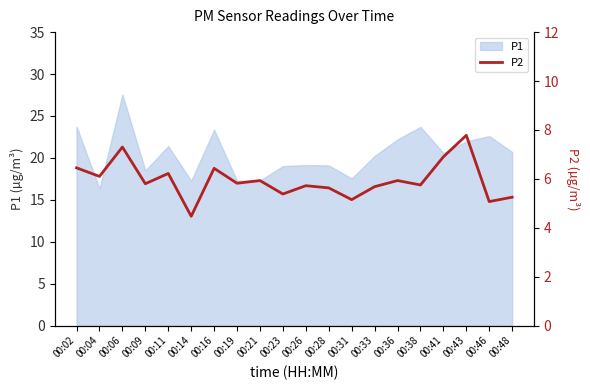

What is the lowest value of the P1 series?

16.3